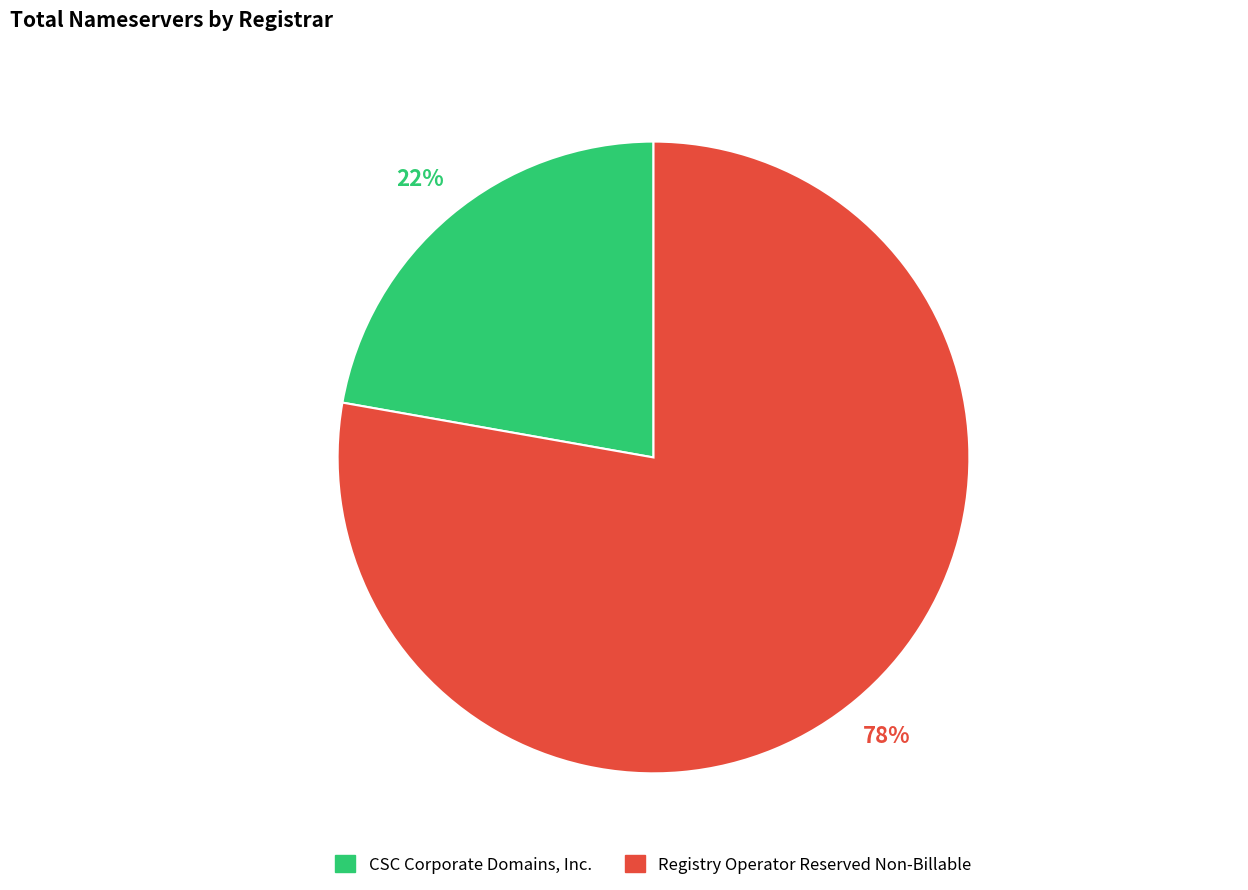

How many segments does this pie chart have?

2